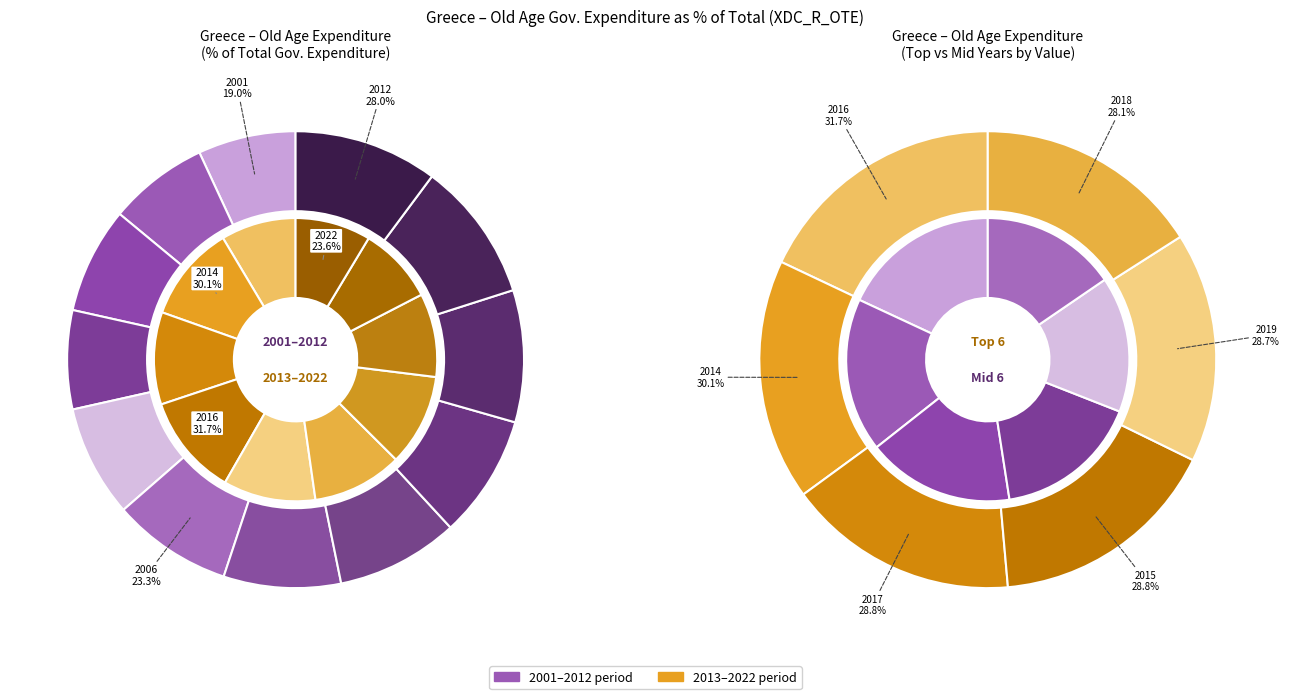

True or false: 2003 accounts for 13% of the total.

False